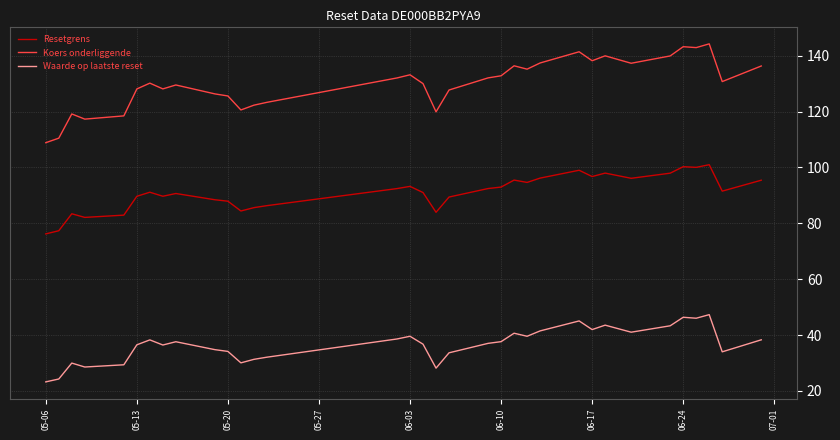

Which series has the largest total across all categories?

Koers onderliggende